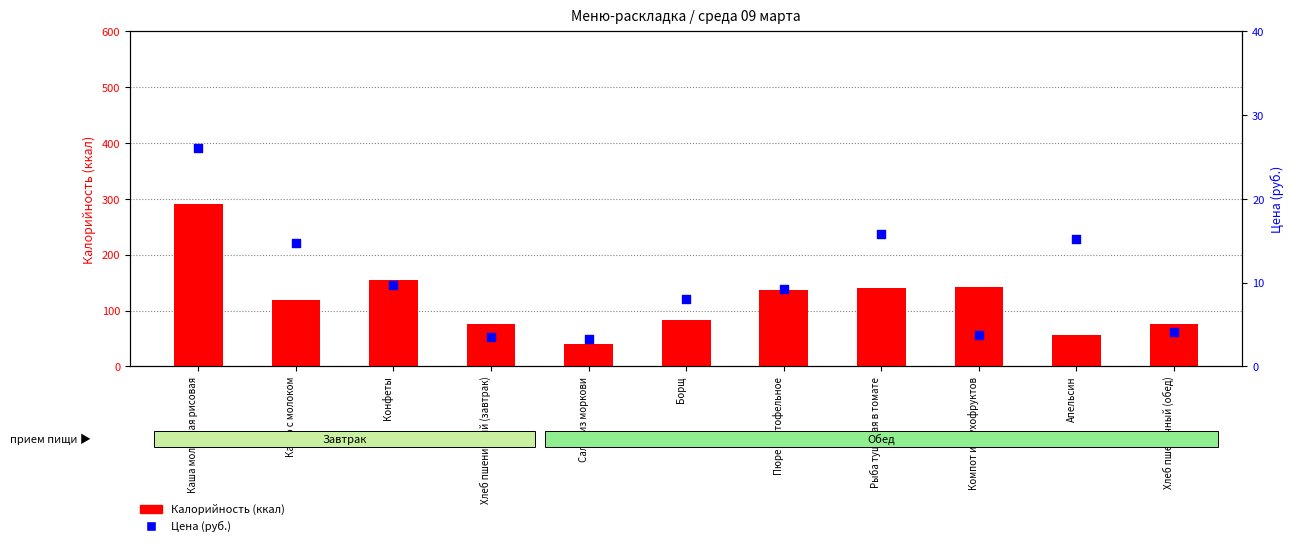

What are all the series names shown in the legend?

Калорийность, Цена (руб.)